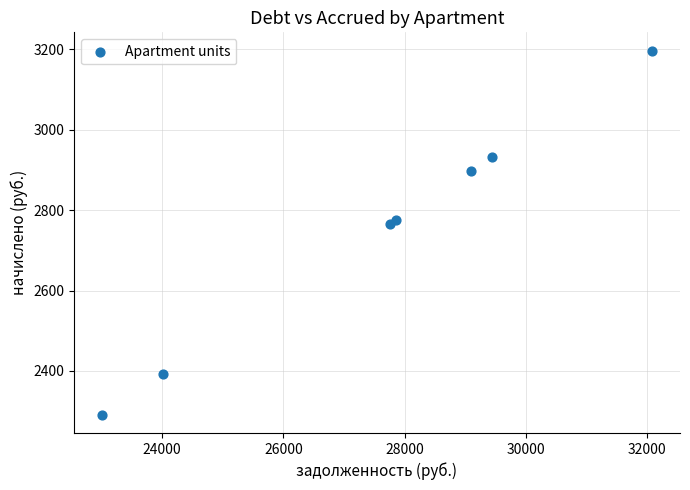

What is the range of X values (max minus min)?

9092.3